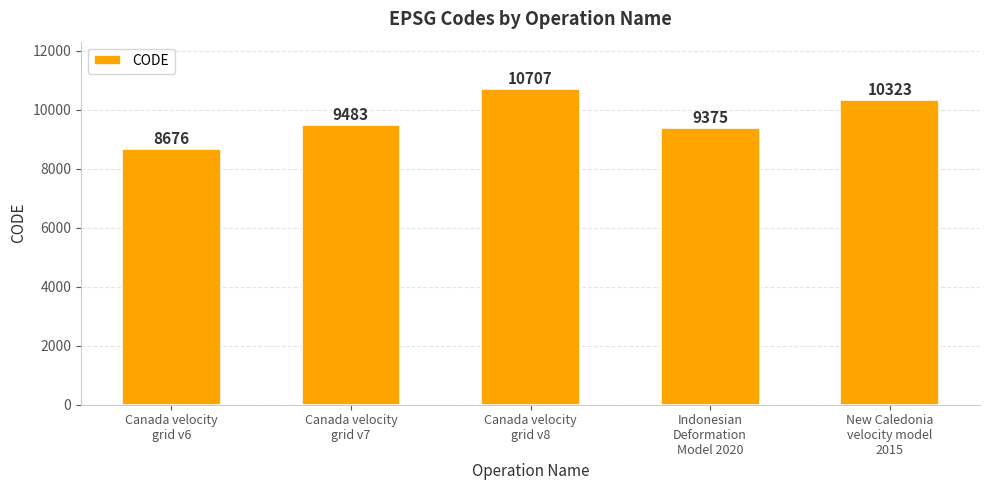

How many data points are less than 9483?

2